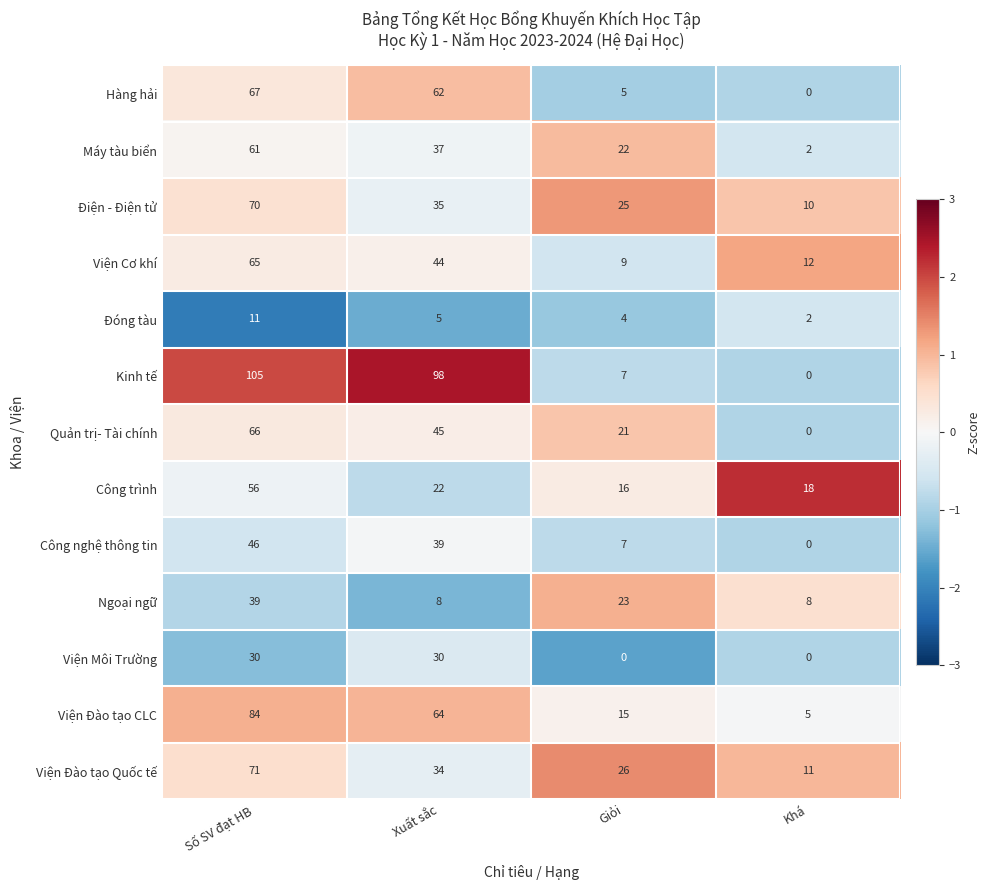

What is the average value of the Hàng hải series?

34